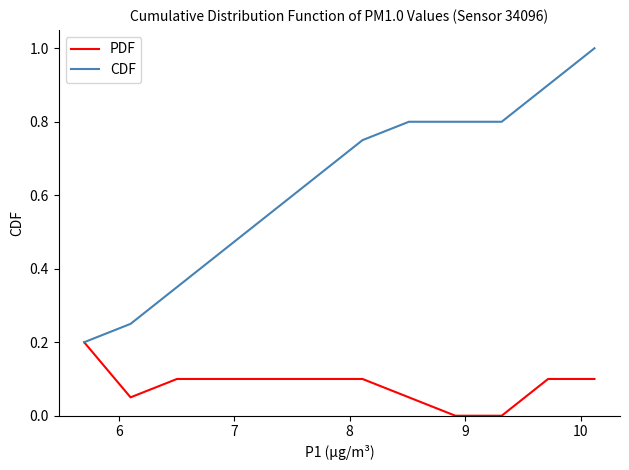

List the series in order of their peak value, highest first.

CDF, PDF